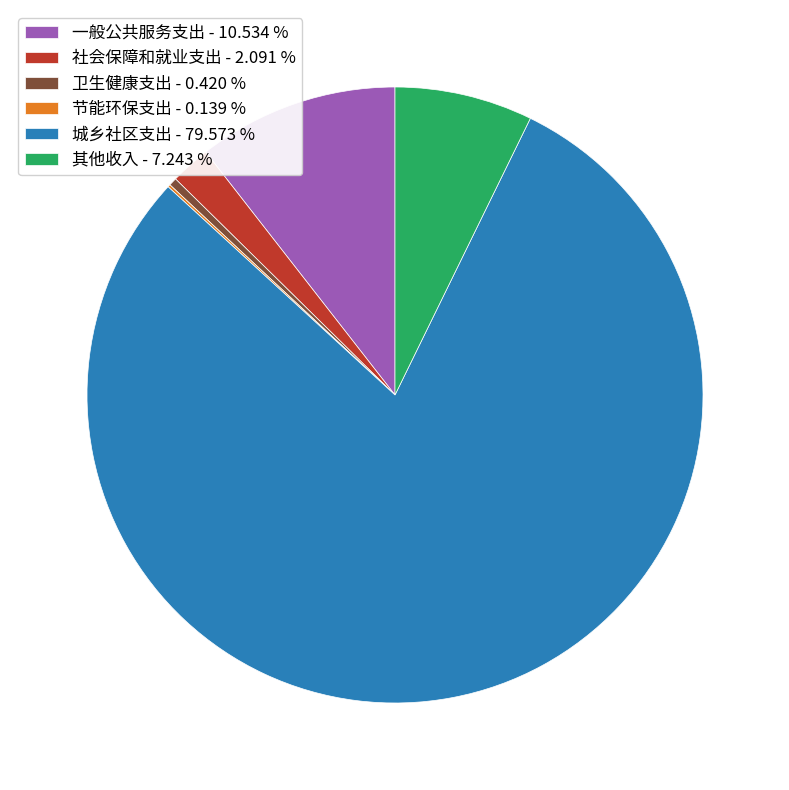

Is there a majority slice in this chart?

Yes